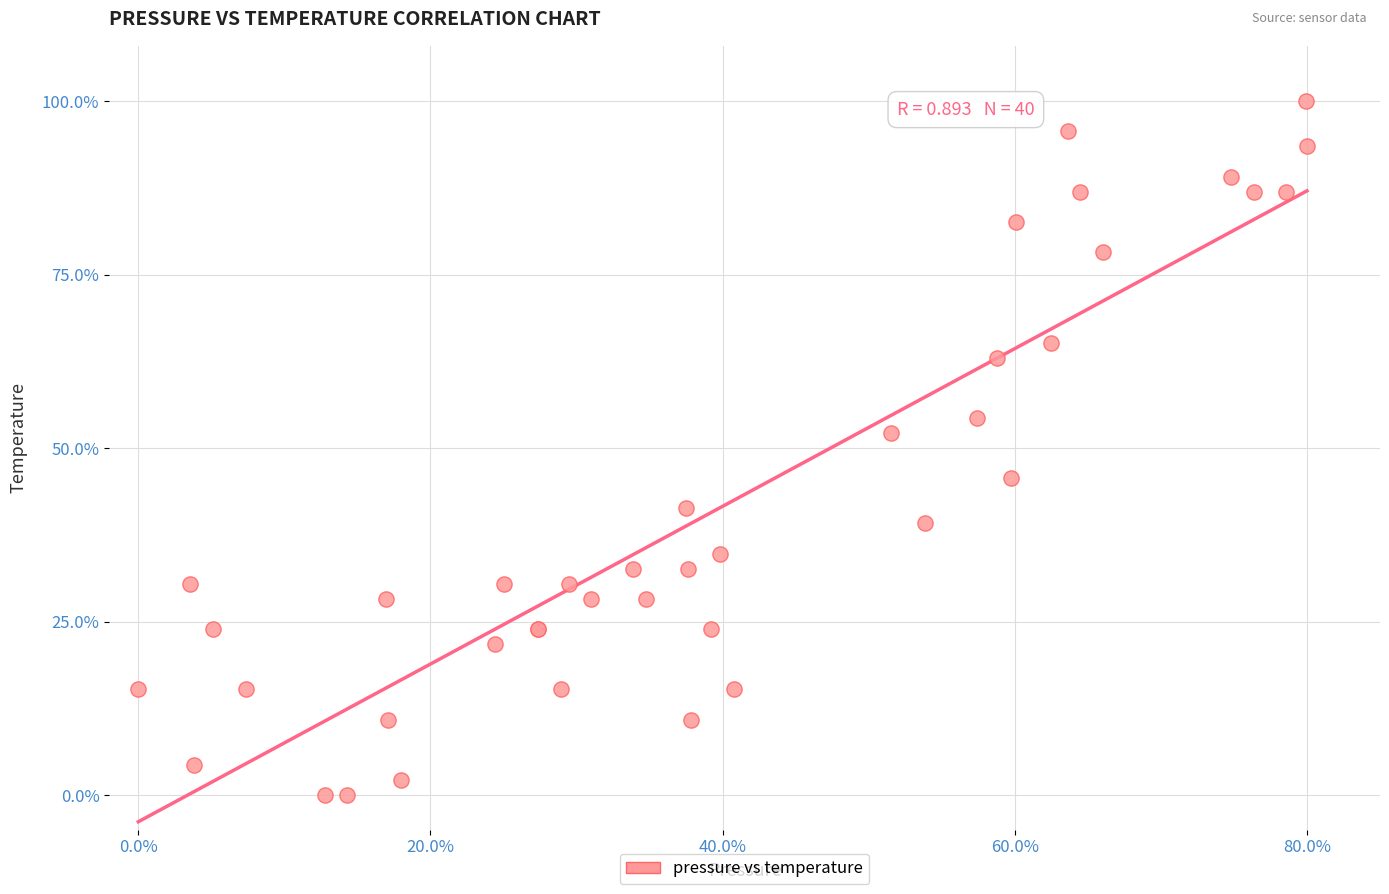

What Y value in the scatter plot is closest to 50?

52.2